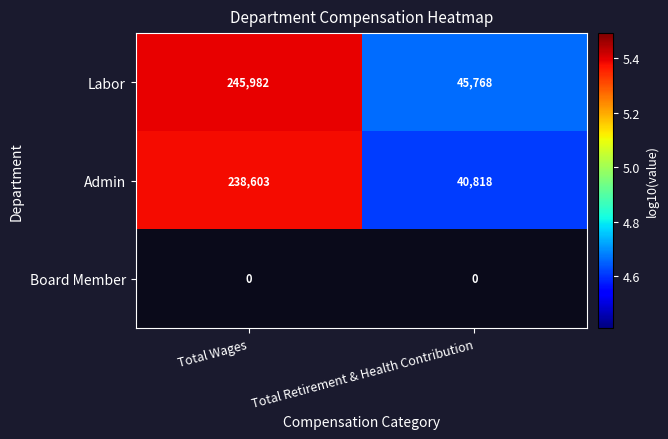

What is the lowest value of the Labor series?

45768